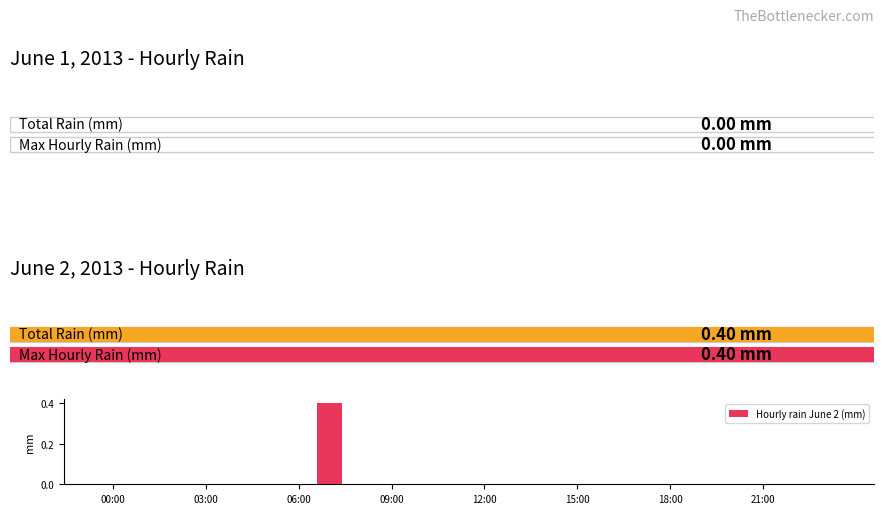

How many distinct data groups are displayed?

1